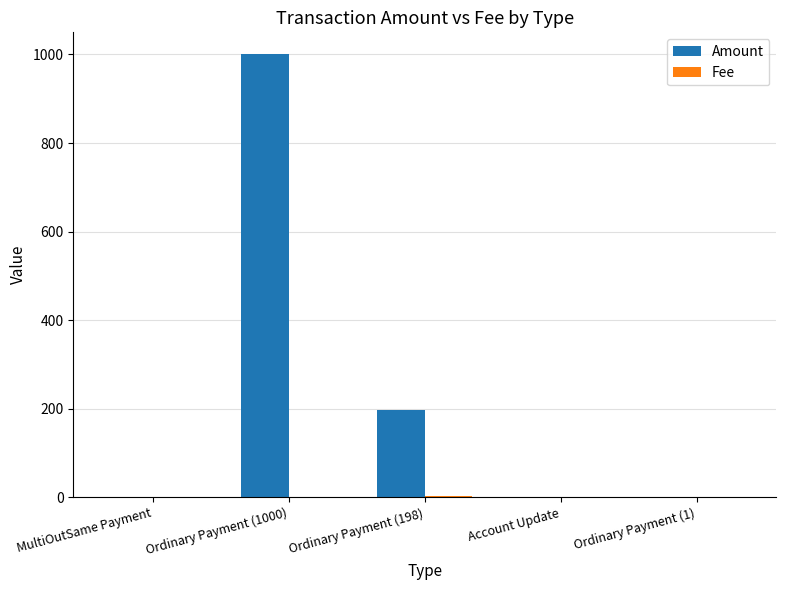

The Amount series shows 1.0 at Ordinary Payment (1). True or false?

True